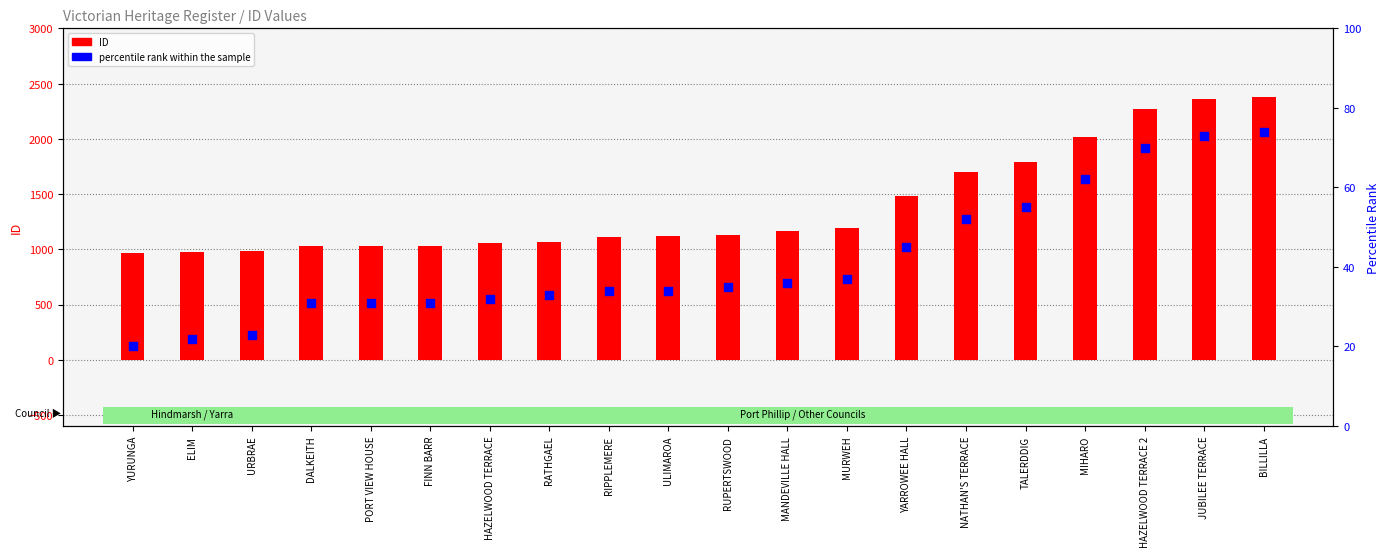

Which series reaches the minimum Y coordinate?

percentile rank within the sample